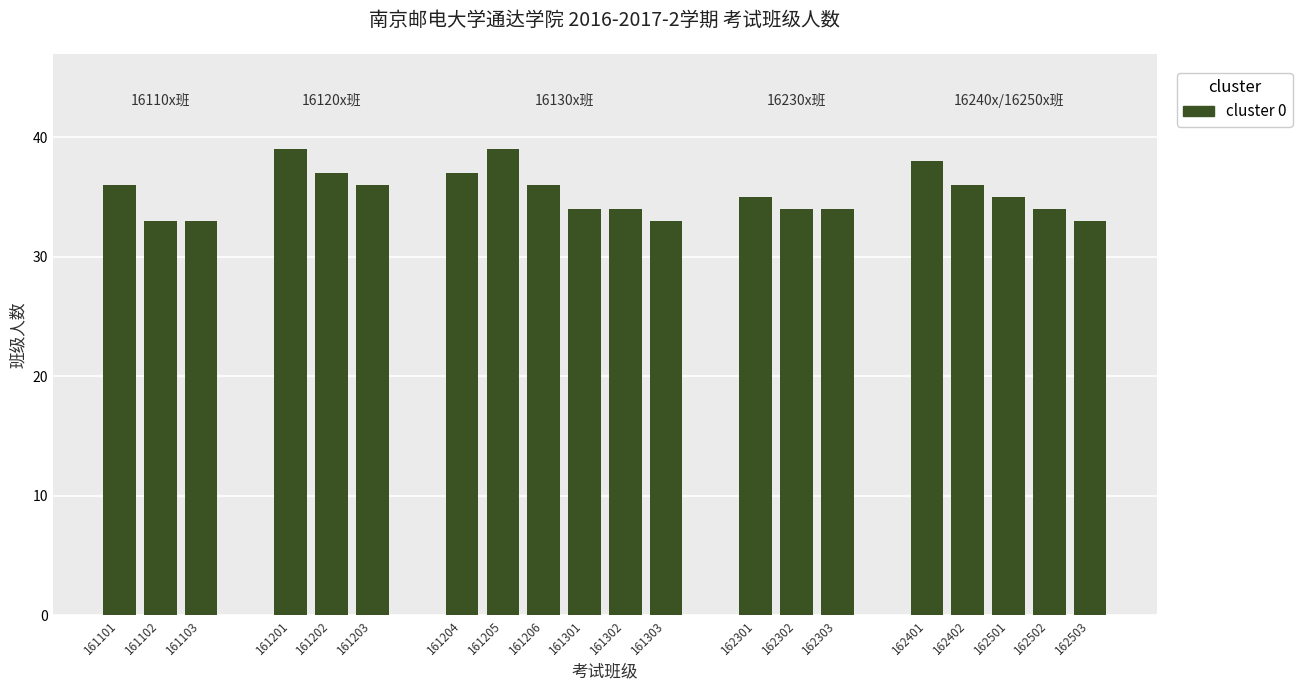

Reading left to right, transcribe all the data shown in this chart.

161101=36	161102=33	161103=33	161201=39	161202=37	161203=36	161204=37	161205=39	161206=36	161301=34	161302=34	161303=33	162301=35	162302=34	162303=34	162401=38	162402=36	162501=35	162502=34	162503=33